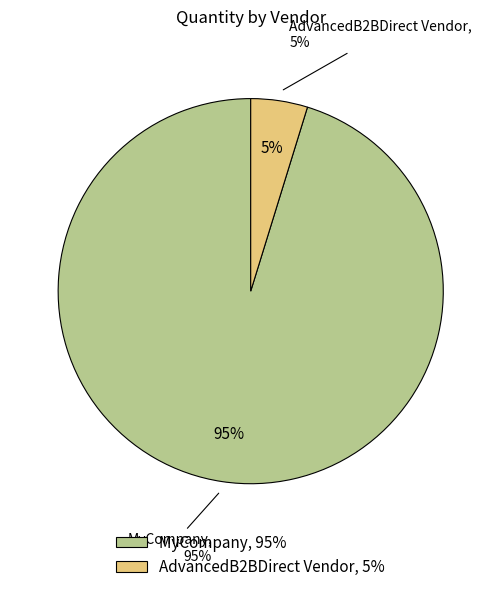

The MyCompany slice represents 95% of the pie. True or false?

True